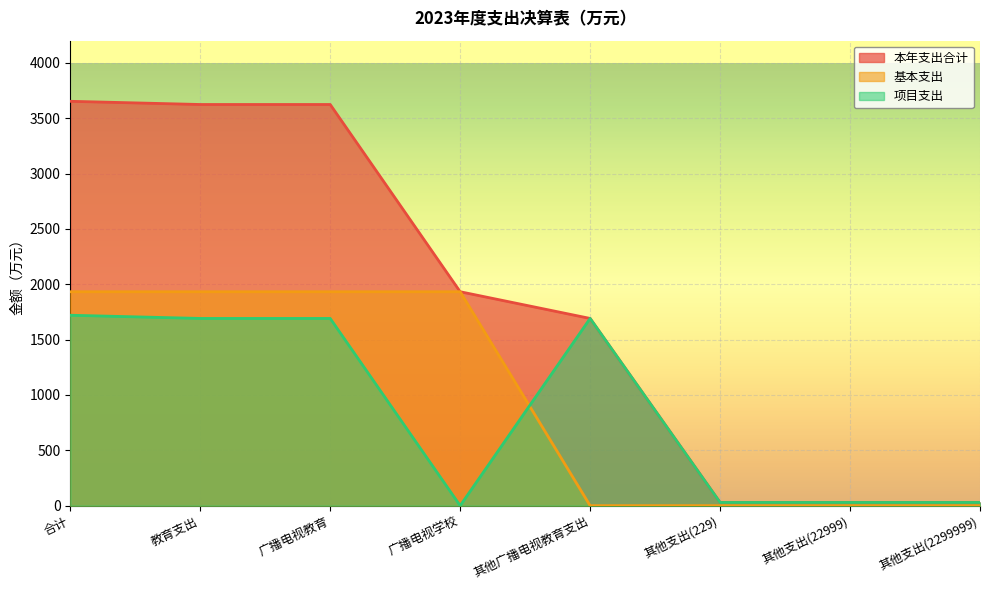

At which category is the sum across all series the highest?

合计